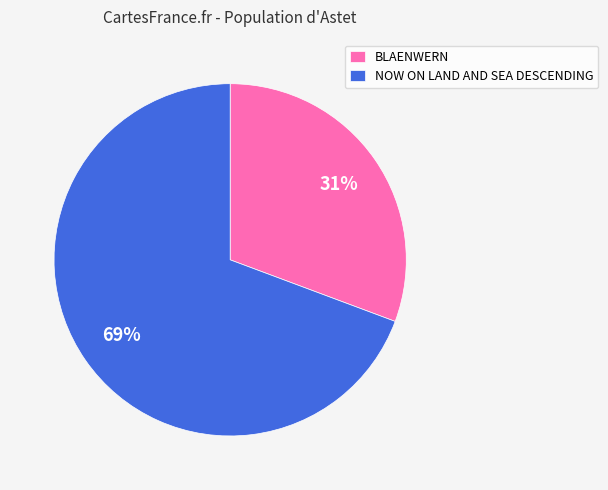

To the nearest percent, what portion does NOW ON LAND AND SEA DESCENDING represent?

69%